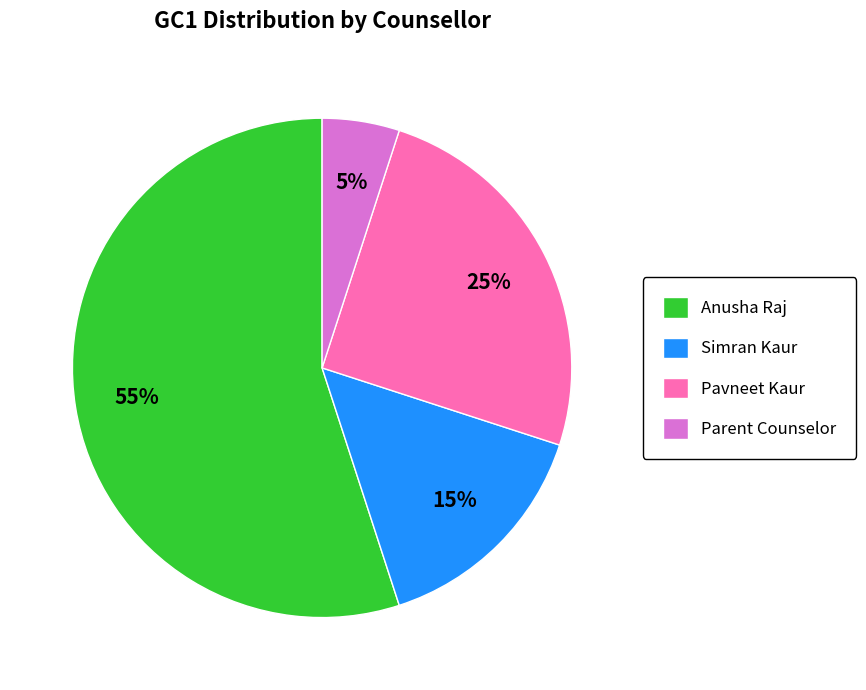

To the nearest percent, what is the difference between the Anusha Raj and Pavneet Kaur slice percentages?

30%